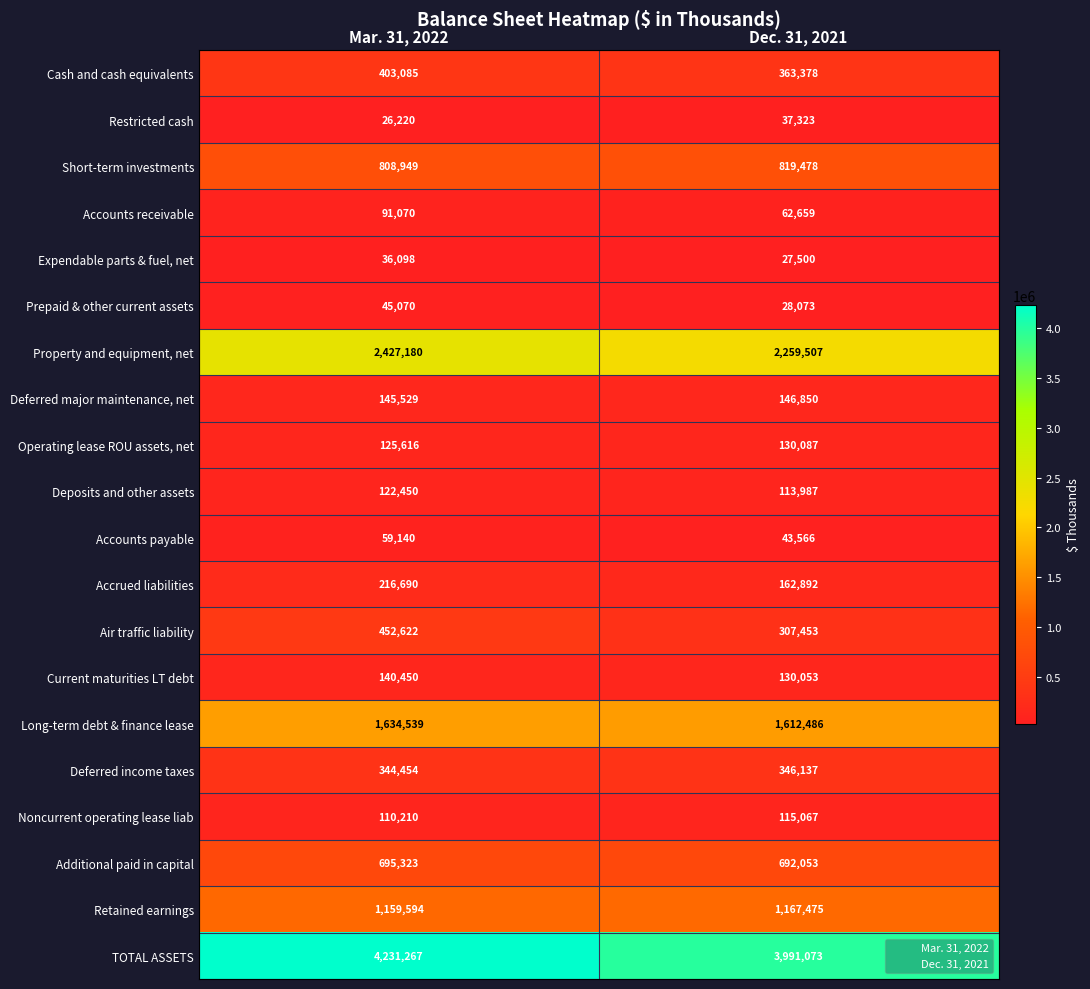

What is the total value across all series at Dec. 31, 2021?

12557097